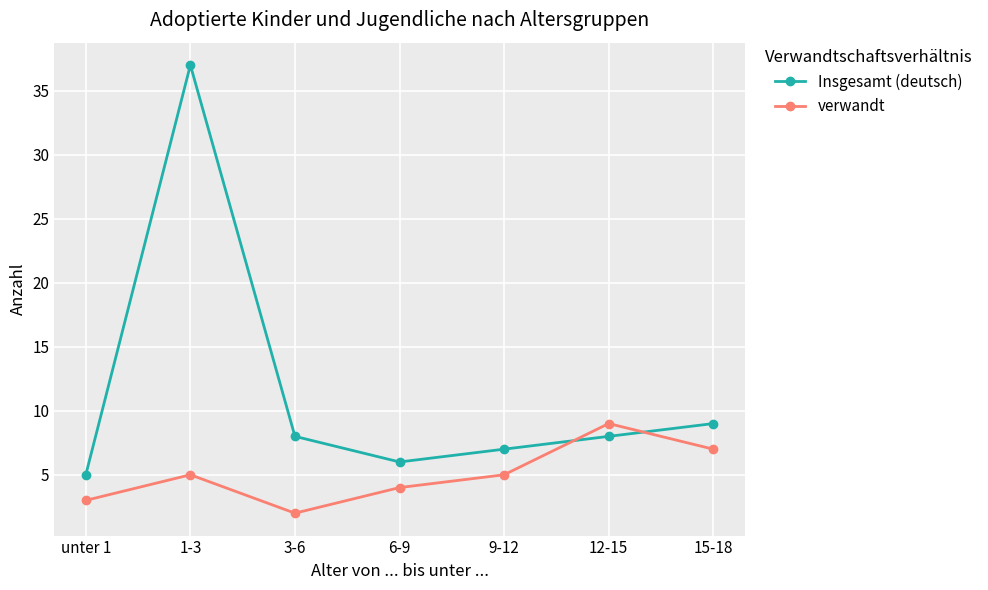

Which series has the largest range (max minus min)?

Insgesamt (deutsch)